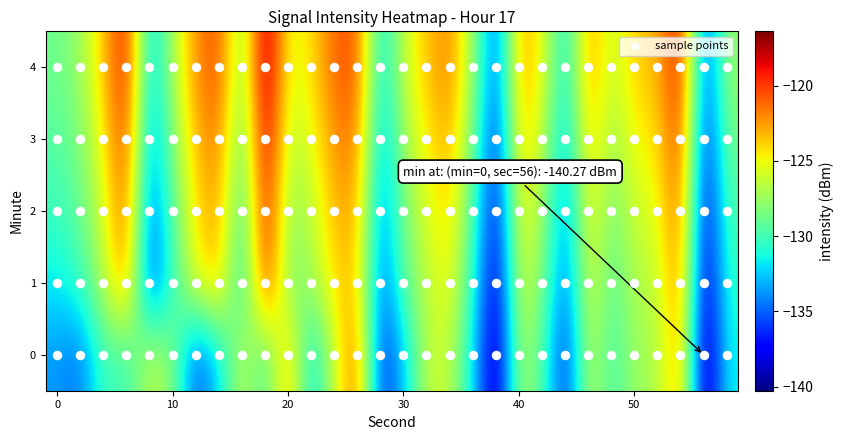

Reading right to left, extract all data points from this chart.

0: -131.4	-140.3	-122.2	-127.1	-127.3	-130.2	-126.1	-136.9	-129.5	-126.8	-139.8	-132.0	-126.2	-126.2	-132.7	-136.8	-121.0	-126.0	-132.5	-122.6	-130.3	-126.1	-132.2	-135.8	-128.0	-126.3	-130.5	-129.9	-134.7	-133.7
1: -130.6	-139.1	-121.5	-126.4	-126.8	-129.5	-125.3	-135.1	-128.2	-125.6	-138.9	-130.7	-124.8	-126.5	-129.1	-135.2	-123.4	-124.1	-127.3	-128.5	-119.2	-131.8	-123.2	-125.1	-130.2	-136.3	-121.8	-126.7	-130.3	-131.8
2: -129.7	-138.3	-120.7	-125.5	-125.9	-128.7	-124.5	-134.2	-127.3	-124.7	-137.9	-129.8	-123.9	-125.7	-128.3	-134.5	-122.7	-123.2	-126.5	-127.8	-118.6	-130.9	-122.5	-124.3	-129.2	-135.1	-120.9	-125.8	-129.1	-130.2
3: -128.6	-137.2	-119.6	-124.4	-124.8	-127.6	-123.4	-133.1	-126.2	-123.6	-136.8	-128.7	-122.8	-124.6	-127.2	-133.4	-121.6	-122.1	-125.4	-126.7	-117.5	-129.8	-121.4	-123.2	-128.1	-134.0	-119.8	-124.7	-128.3	-129.5
4: -127.5	-136.1	-118.5	-123.3	-123.7	-126.5	-122.3	-132.0	-125.1	-122.5	-135.7	-127.6	-121.7	-123.5	-126.1	-132.3	-120.5	-121.0	-124.3	-125.6	-116.4	-128.7	-120.3	-122.1	-127.0	-132.9	-118.7	-123.6	-127.5	-128.8